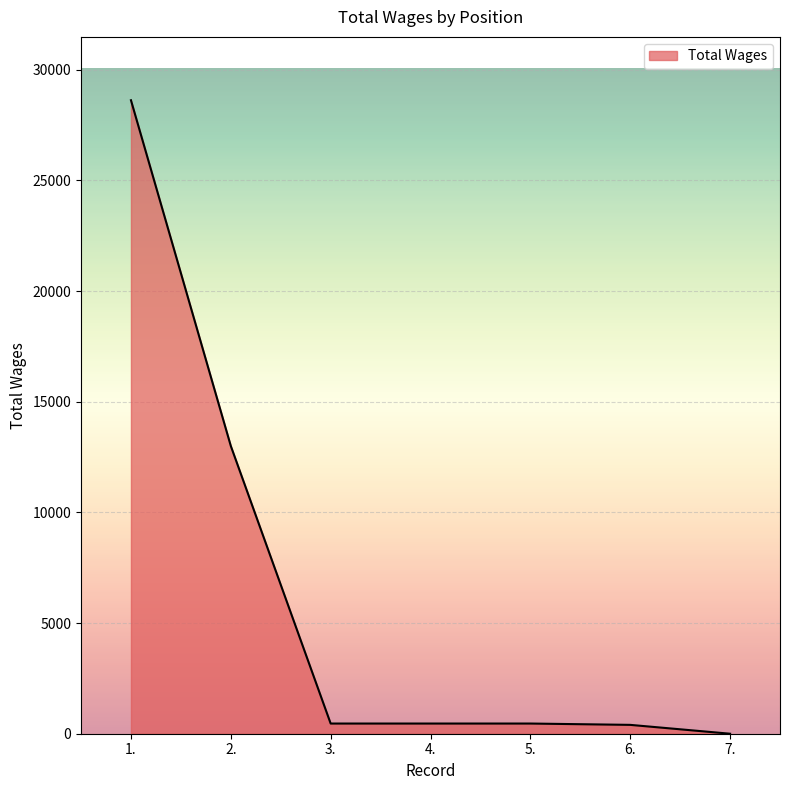

The value at 2. is 18760. True or false?

False